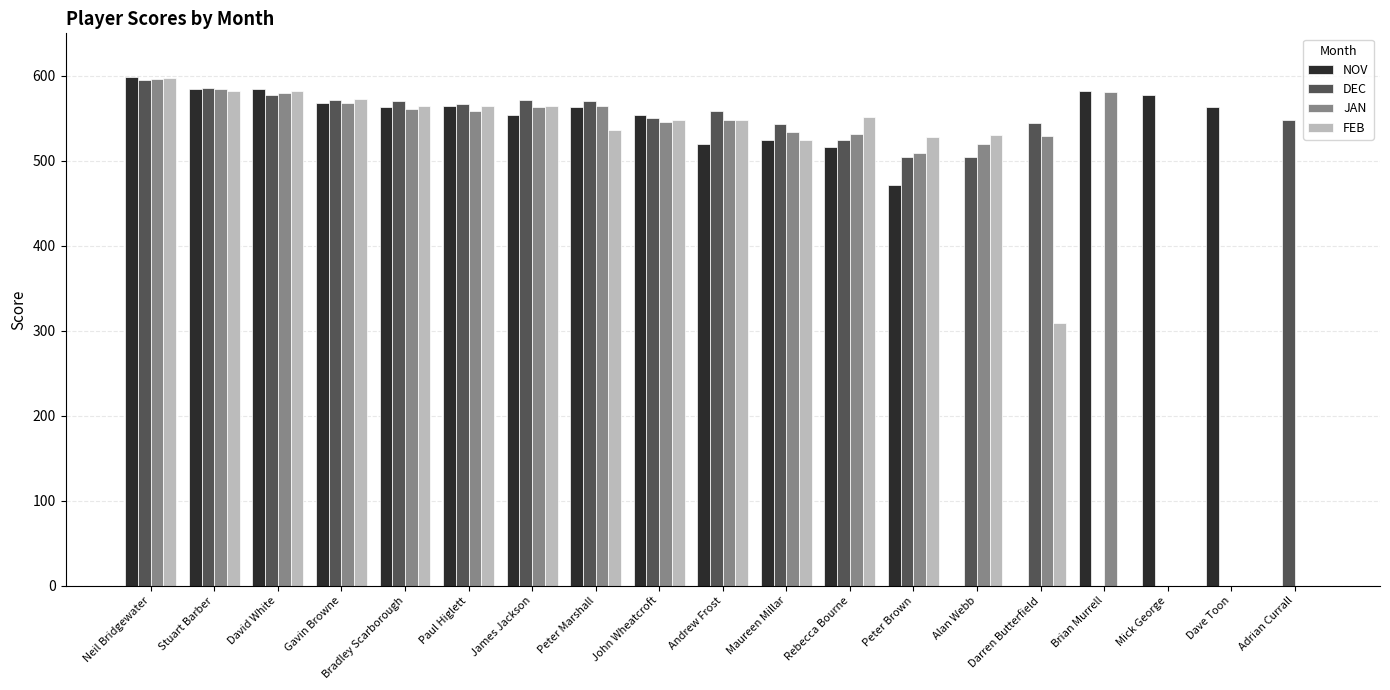

Where is NOV nearest to the value 299?

Peter Brown